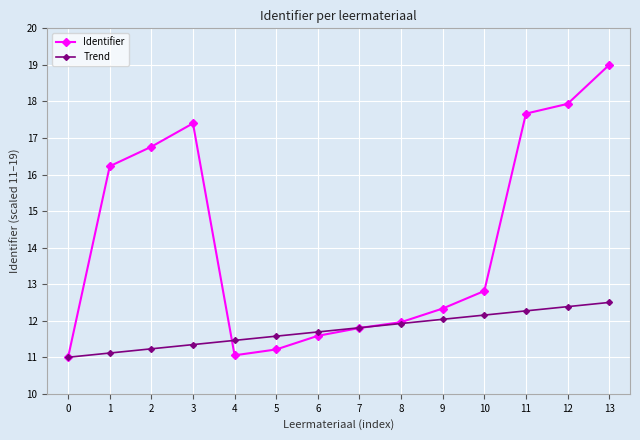

How many data points in Trend are above 11?

13